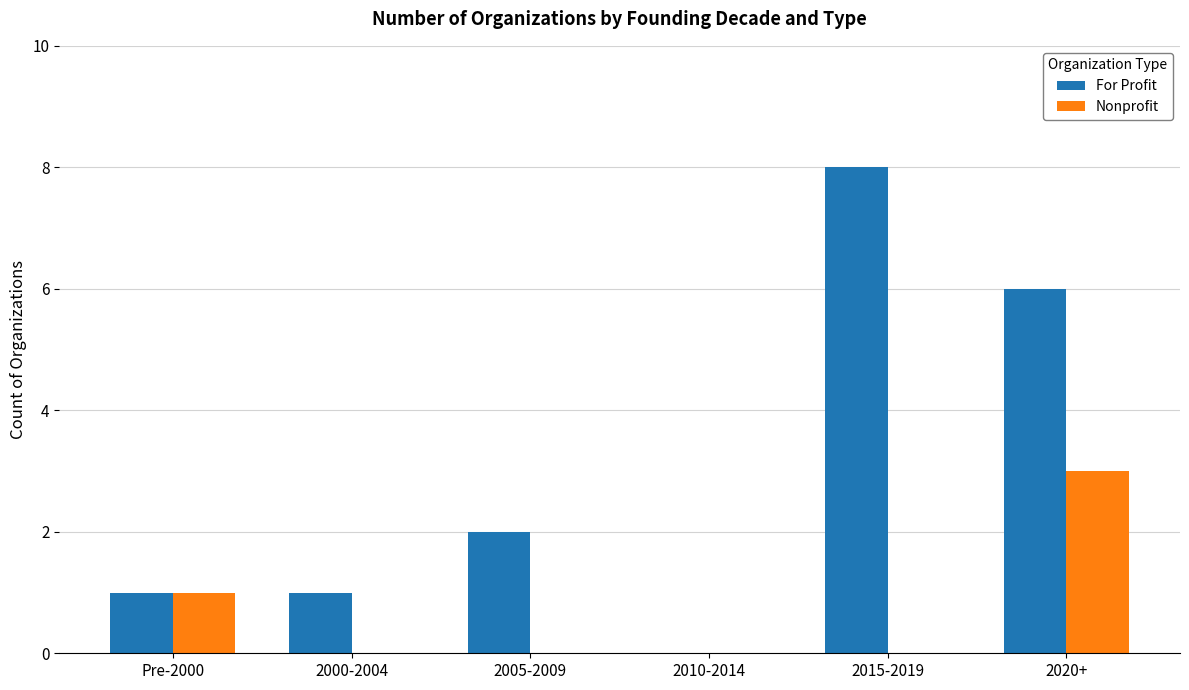

Reading left to right, transcribe all the data shown in this chart.

For Profit: Pre-2000=1	2000-2004=1	2005-2009=2	2010-2014=0	2015-2019=8	2020+=6
Nonprofit: Pre-2000=1	2000-2004=0	2005-2009=0	2010-2014=0	2015-2019=0	2020+=3